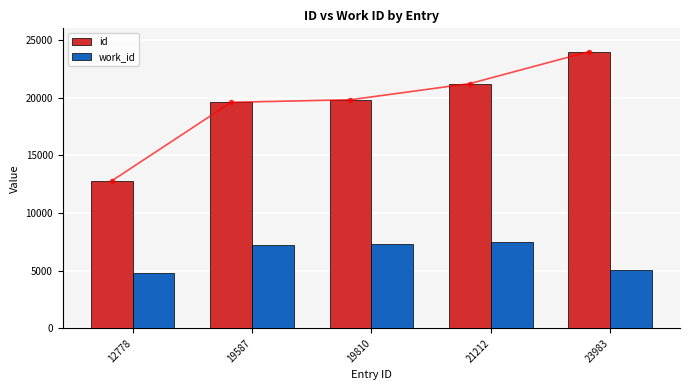

How many series are shown in this chart?

2